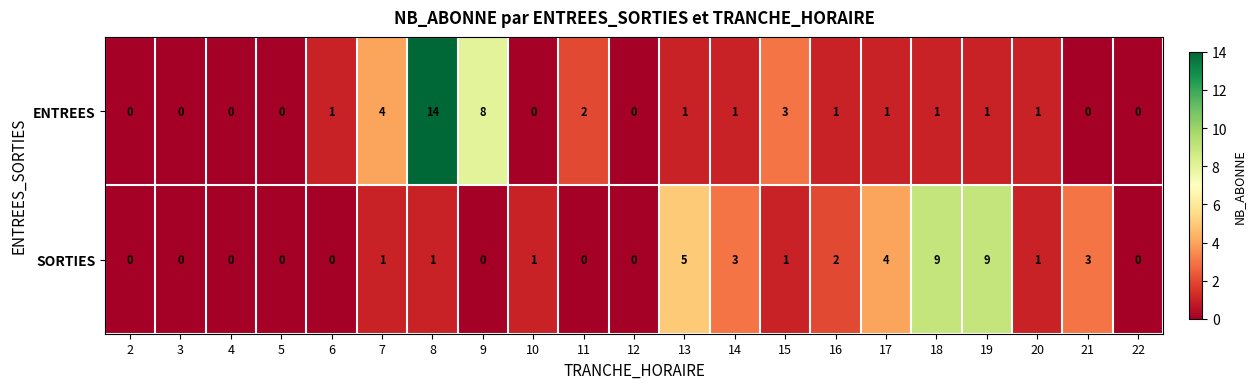

What is the total value across all series at 6?

1